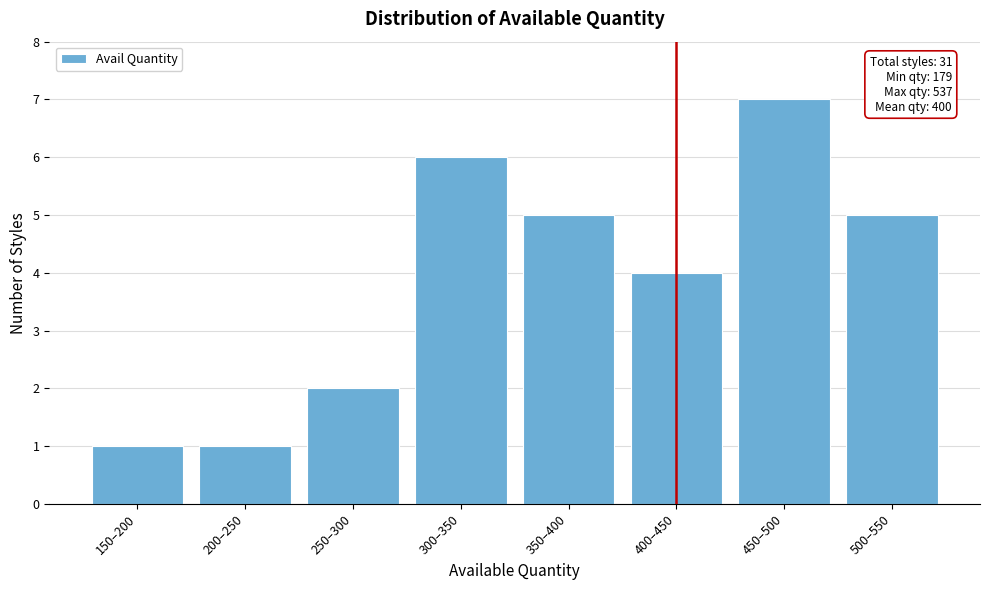

Reading left to right, transcribe all the data shown in this chart.

150–200=1	200–250=1	250–300=2	300–350=6	350–400=5	400–450=4	450–500=7	500–550=5